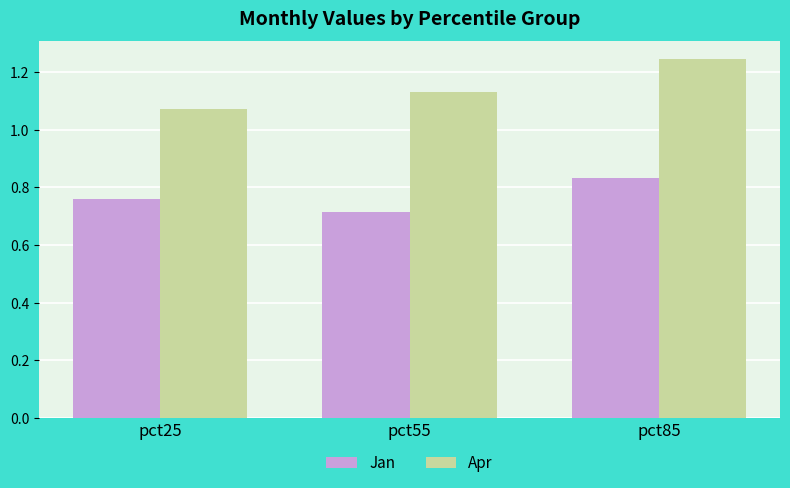

What is the sum of the Jan values at pct85 and pct55?

1.5